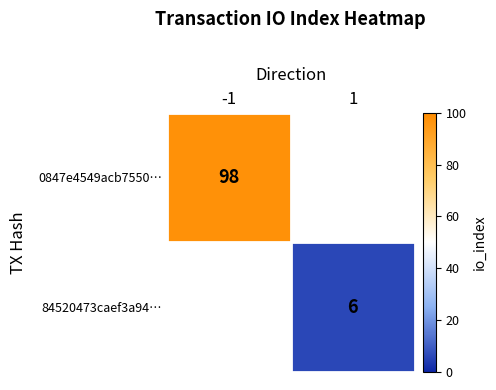

The 84520473caef3a94… series shows 1.3 at 1. True or false?

False